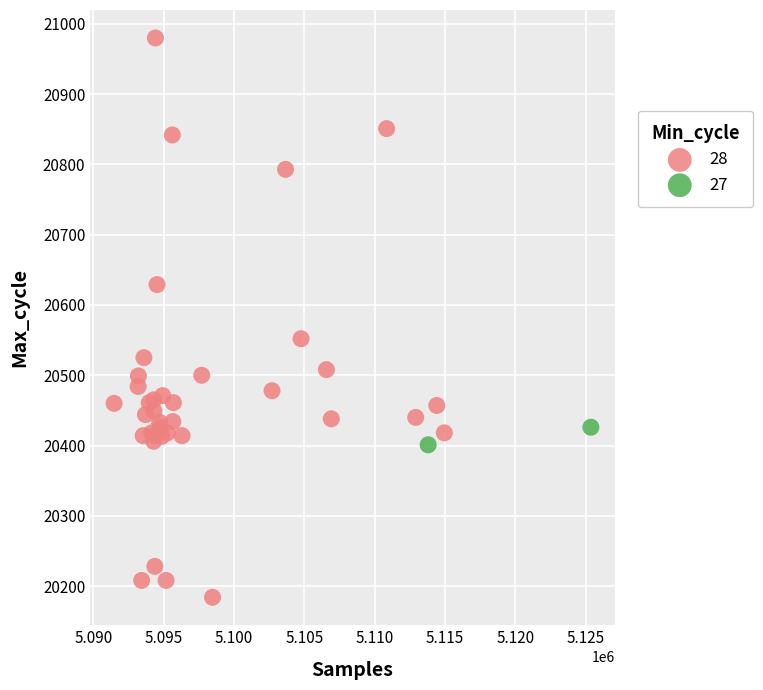

What are all the series names shown in the legend?

28, 27